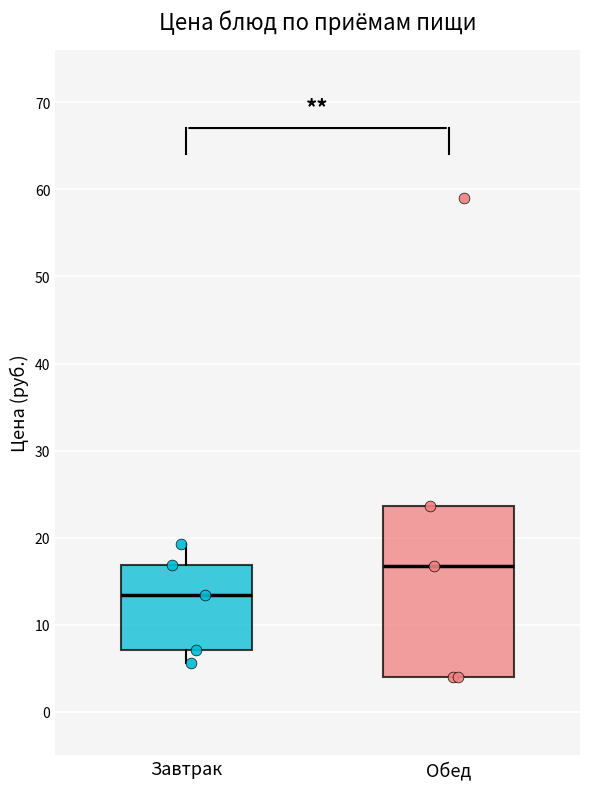

Where does the upper whisker of the box for Завтрак end on the y-axis? The values are not printed on the chart, so give them approximately, as read against the axis.

19